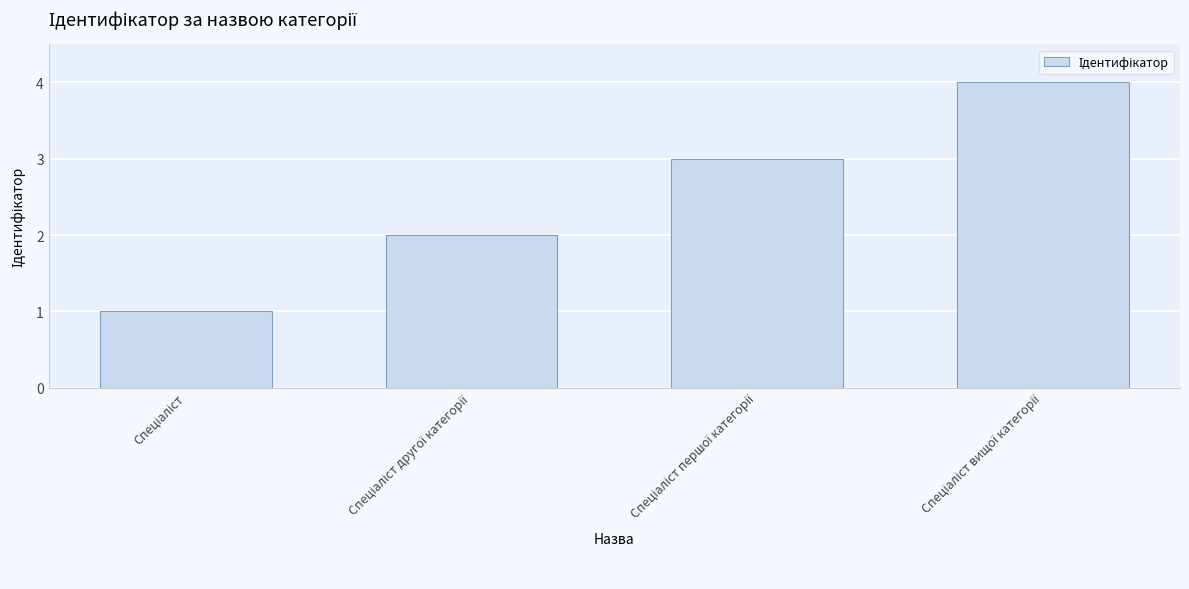

What is the sum of all values?

10